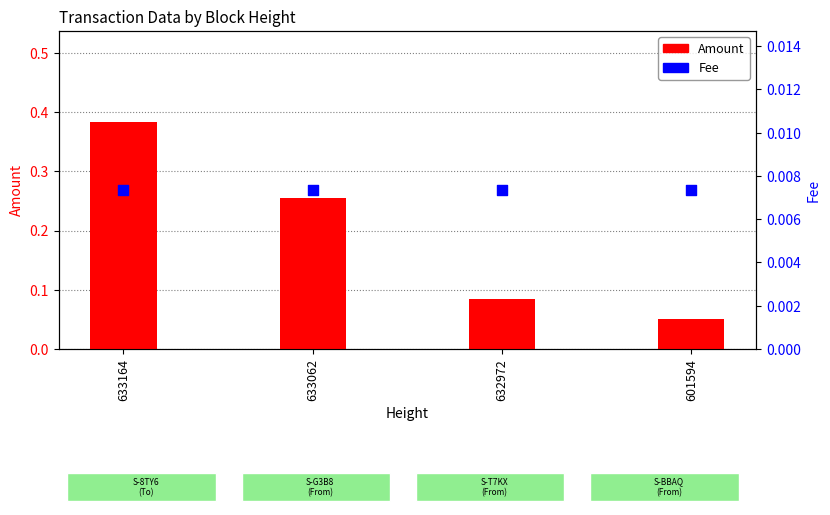

Which series has the widest spread of Y values?

Amount